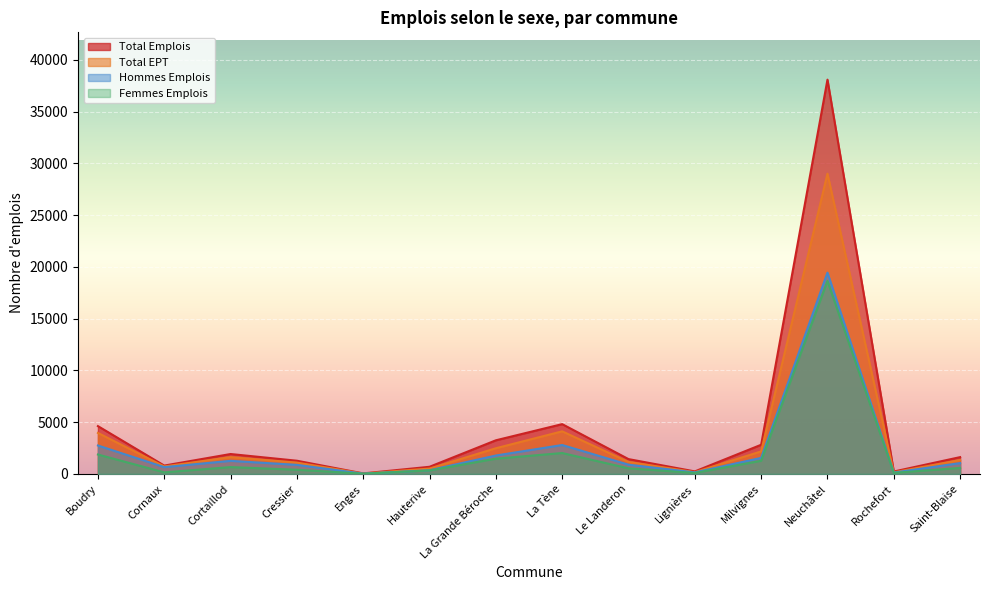

What is the value of the Femmes Emplois point at the 9th from the left?

539